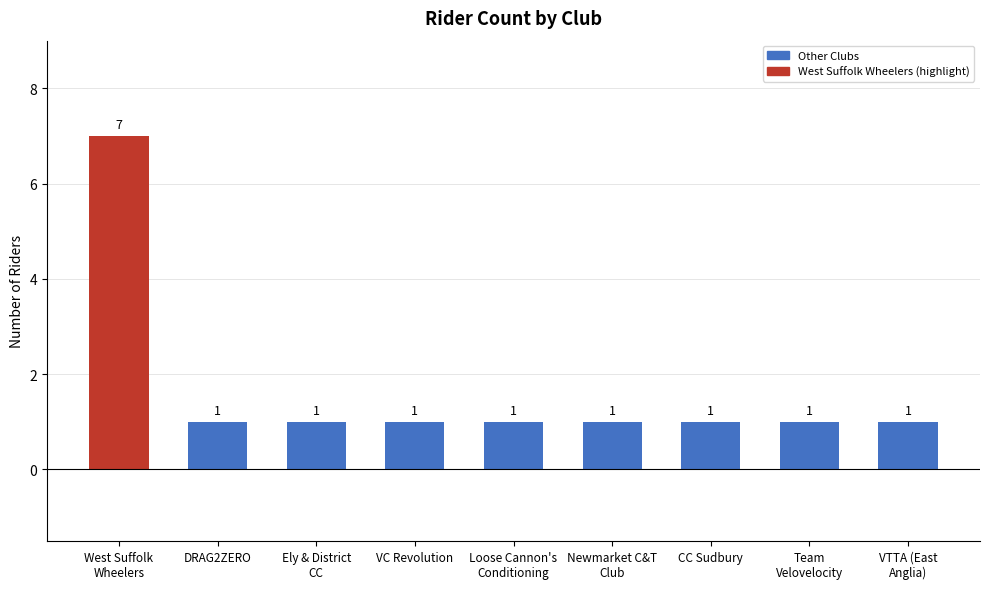

Rank the categories by value from highest to lowest.

West Suffolk Wheelers, DRAG2ZERO, Ely & District CC/B&T Motor Repairs, VC Revolution, Loose Cannon's Conditioning, Newmarket Cycling & Triathlon Club, CC Sudbury, Team Velovelocity, VTTA (East Anglia Group)